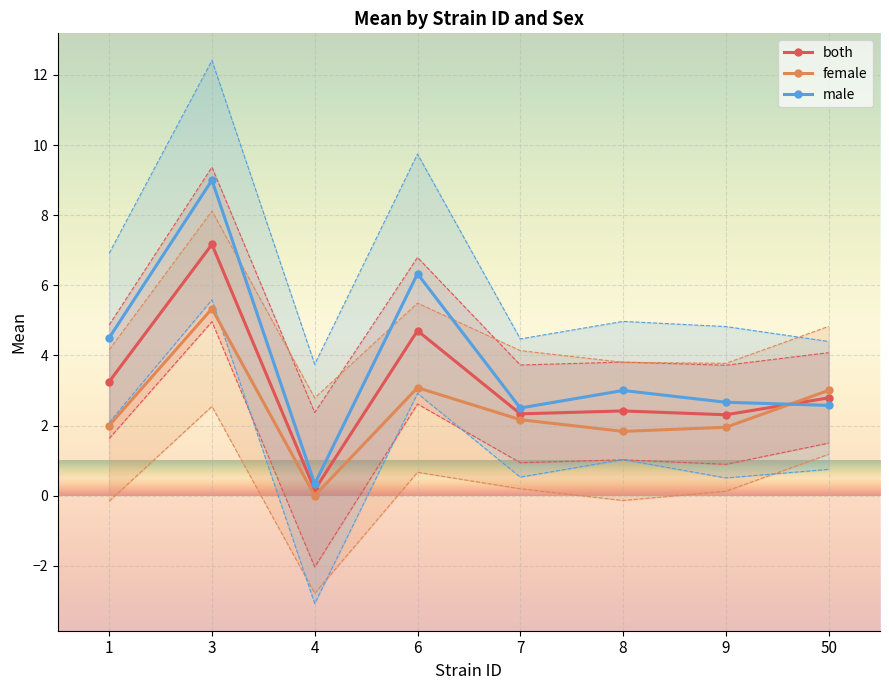

At which label does both first exceed 2?

1